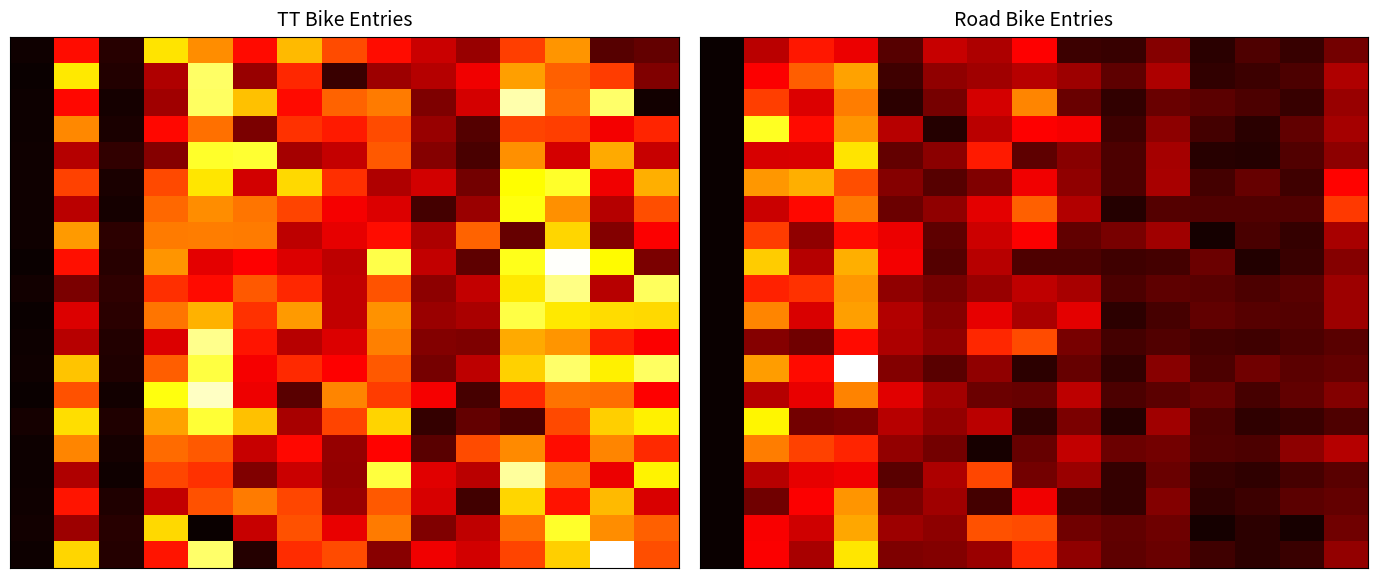

At which category is the sum across all series the highest?

3